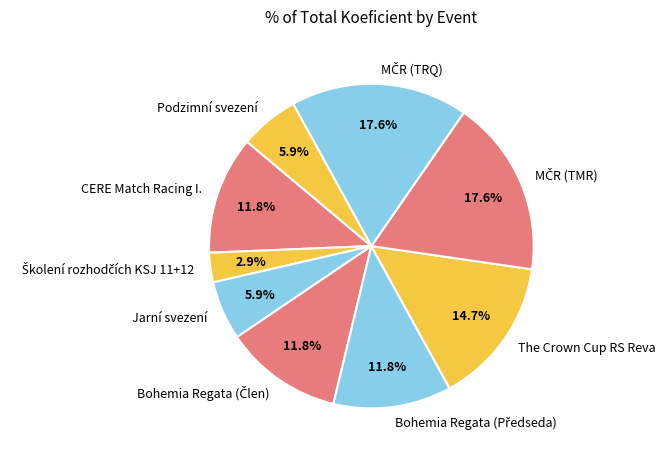

What portion of the pie excludes The Crown Cup RS Reva?

85.3%